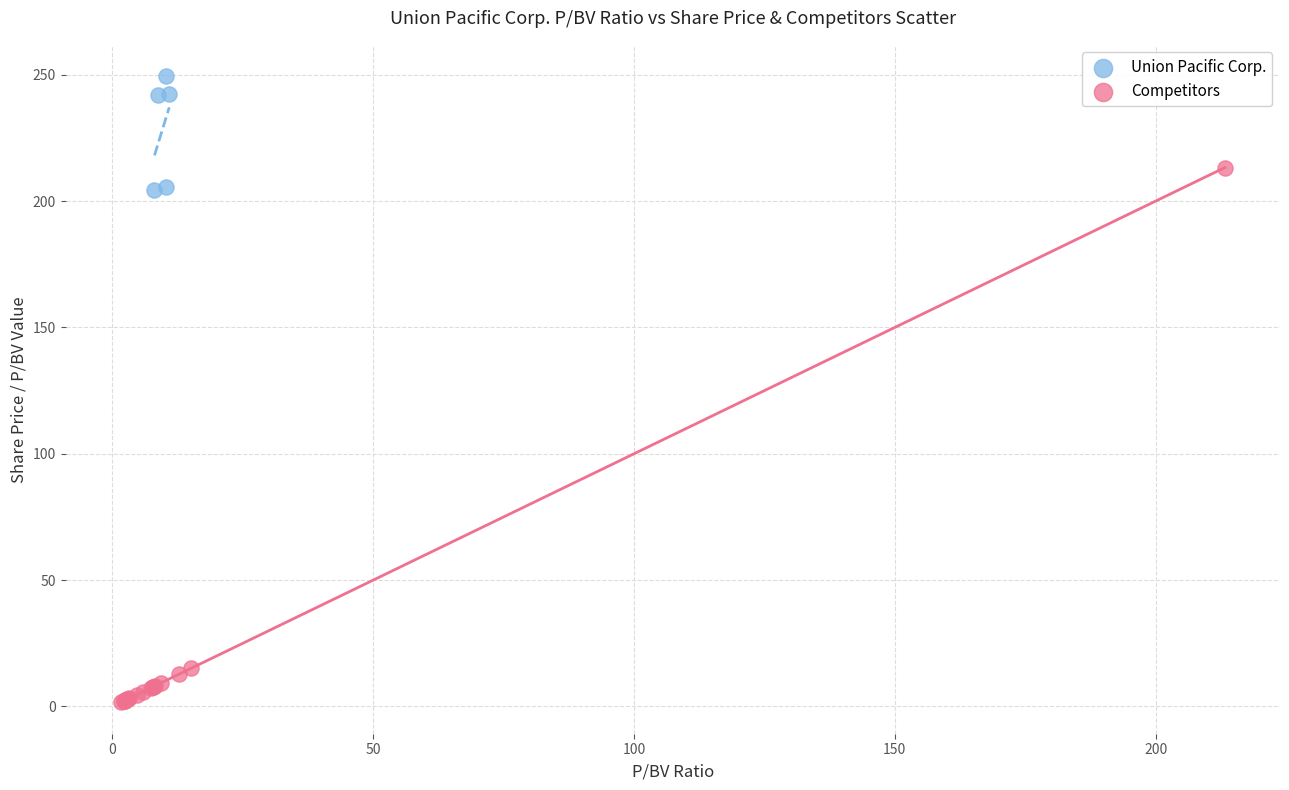

Which series contains the highest Y value?

Union Pacific Corp.